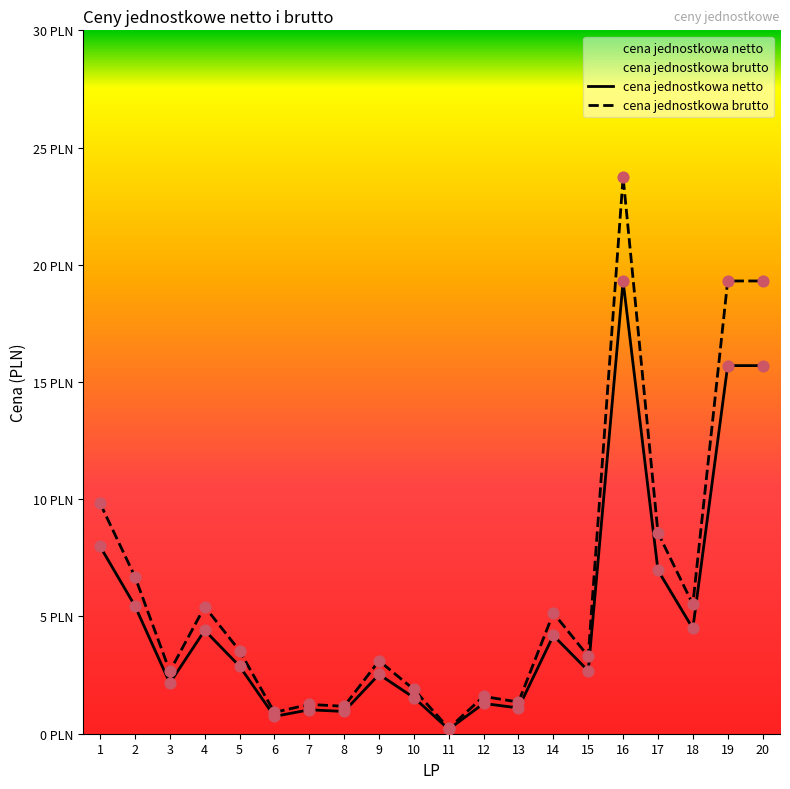

Which series reaches the maximum Y coordinate?

cena jednostkowa brutto